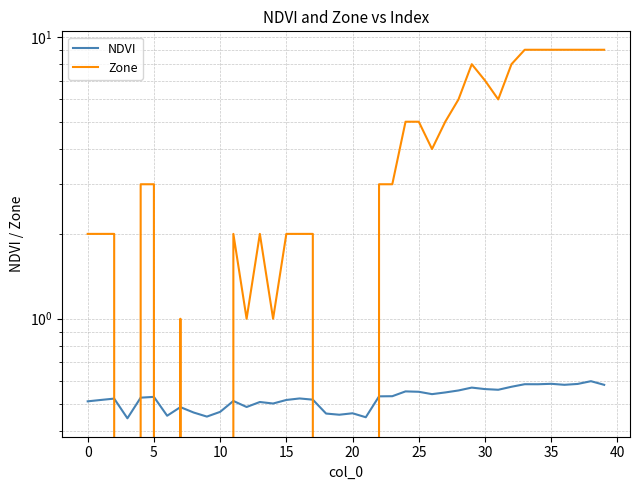

What is the sum of all Zone values?

148.0